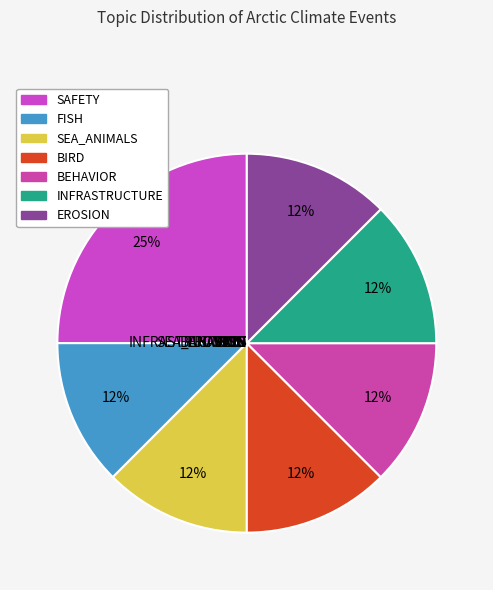

Which slice is the smallest?

FISH